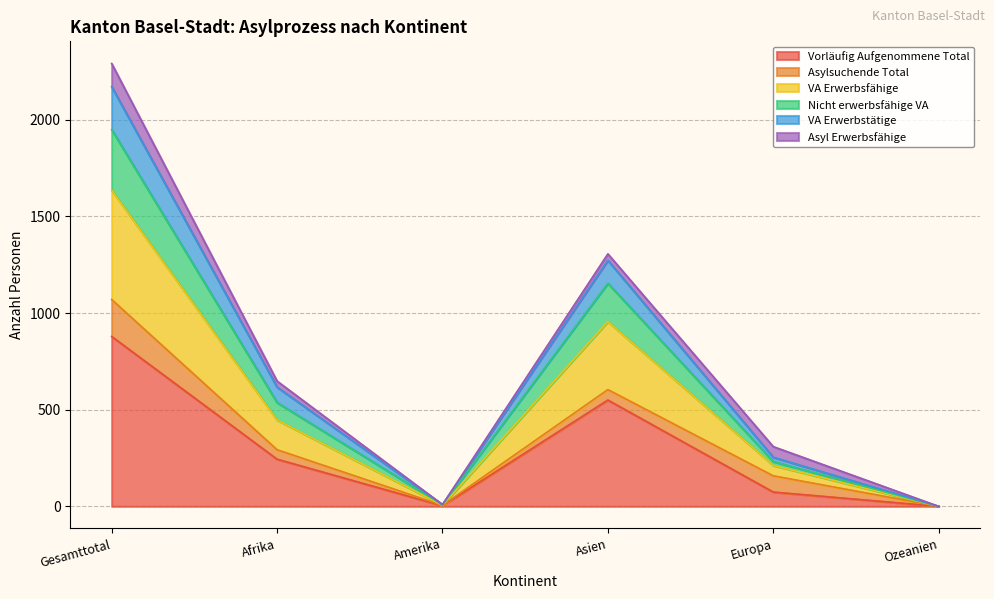

At which category is the sum across all series the highest?

Gesamttotal